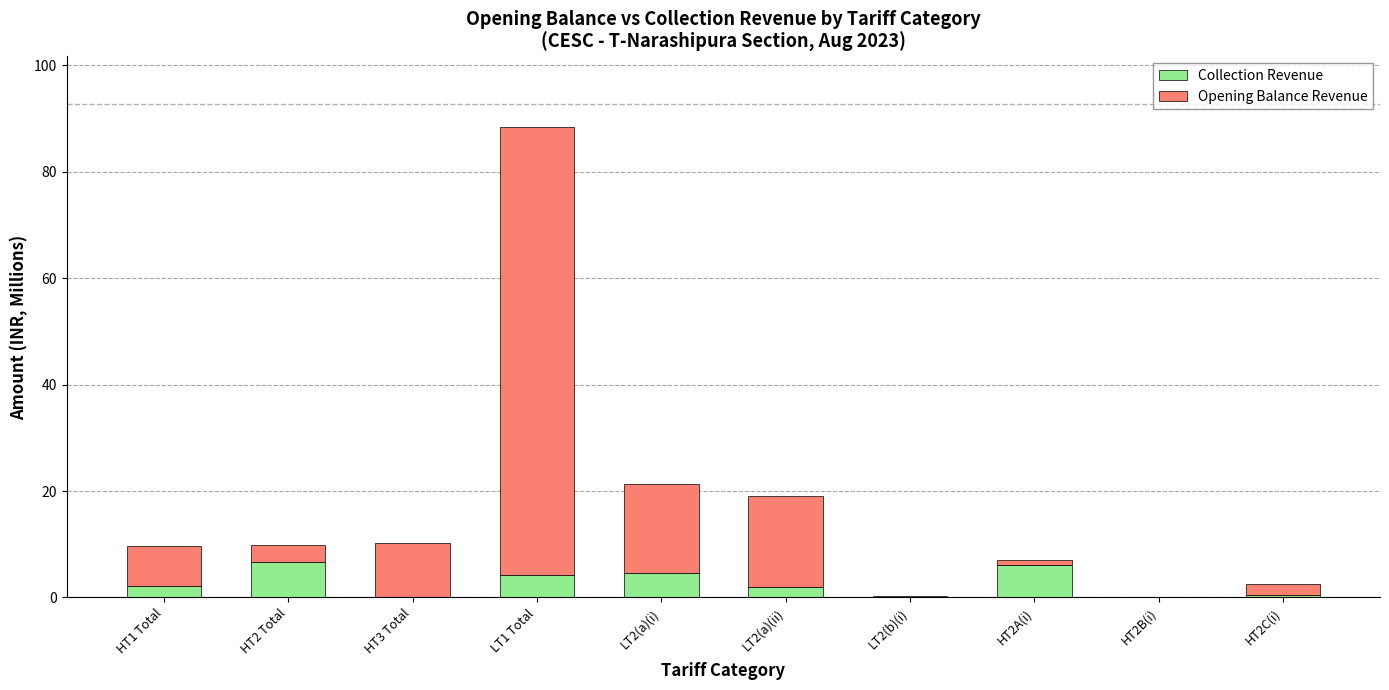

What is the total value across all series at HT3 Total?

10.2